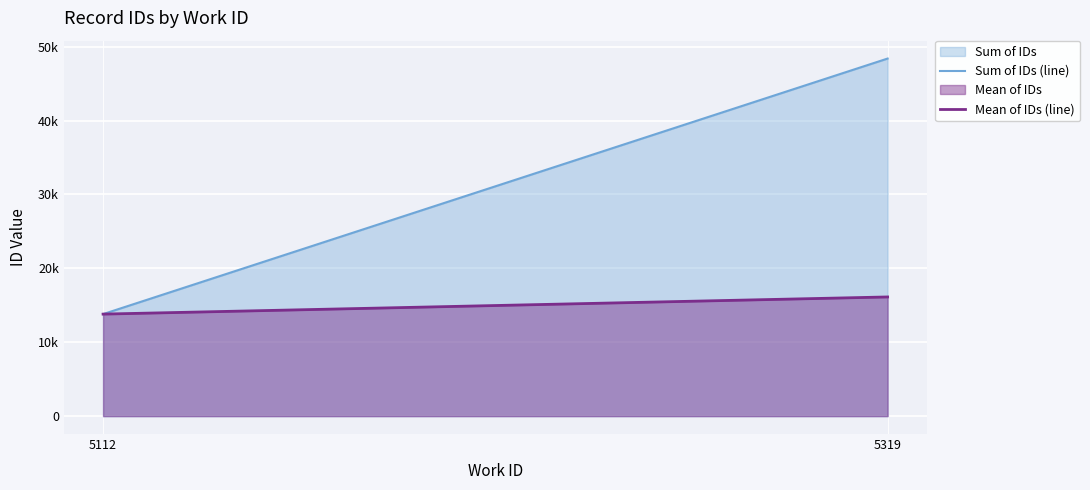

Between 5112 and 5319, which is larger?

5319